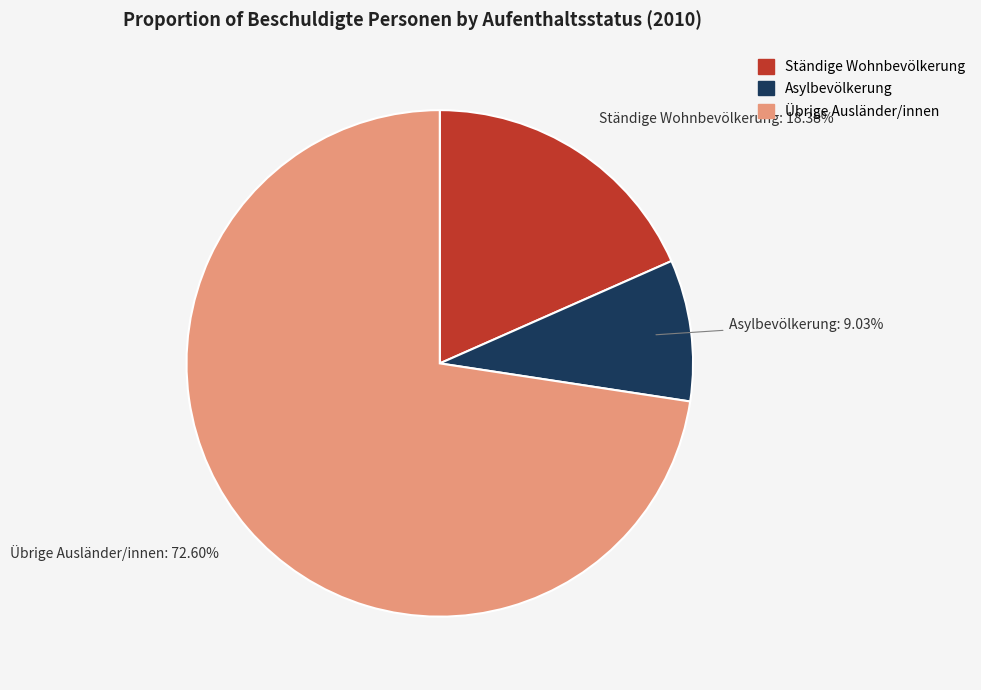

True or false: Übrige Ausländer/innen accounts for 59% of the total.

False